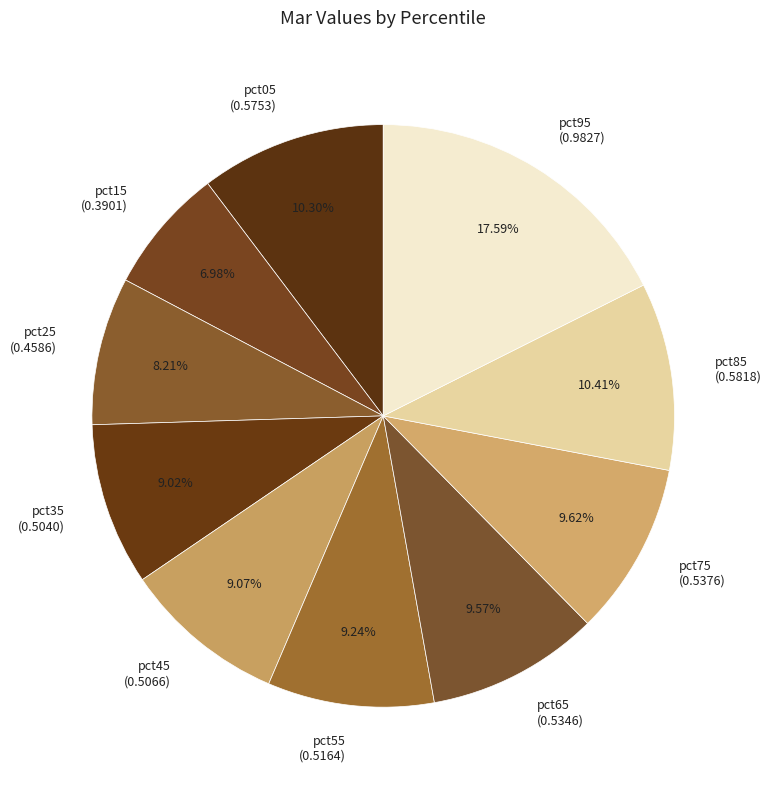

Is there a majority slice in this chart?

No